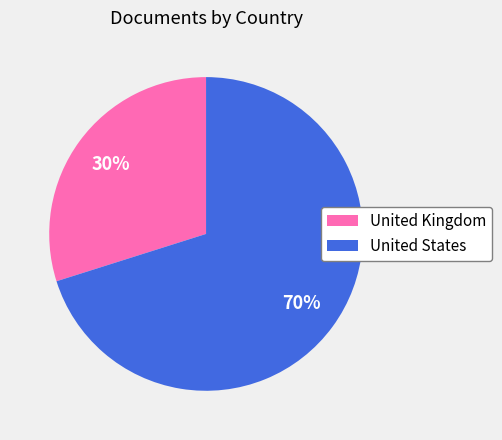

Is it true that United Kingdom is 18% of the pie?

False